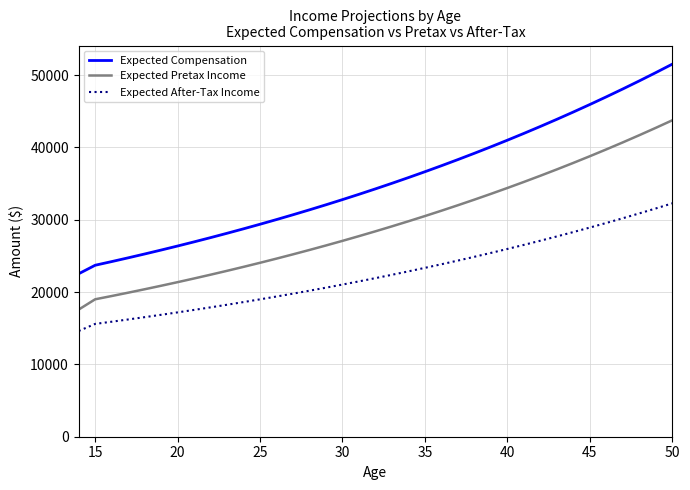

Which series has the largest total across all categories?

Expected Compensation